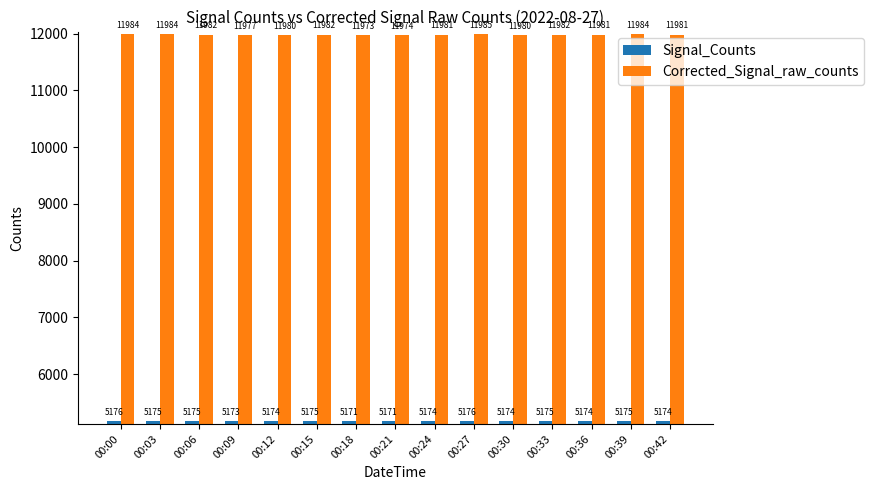

Is the value of Corrected_Signal_raw_counts at 00:00 greater than the value of Signal_Counts at 00:03?

Yes